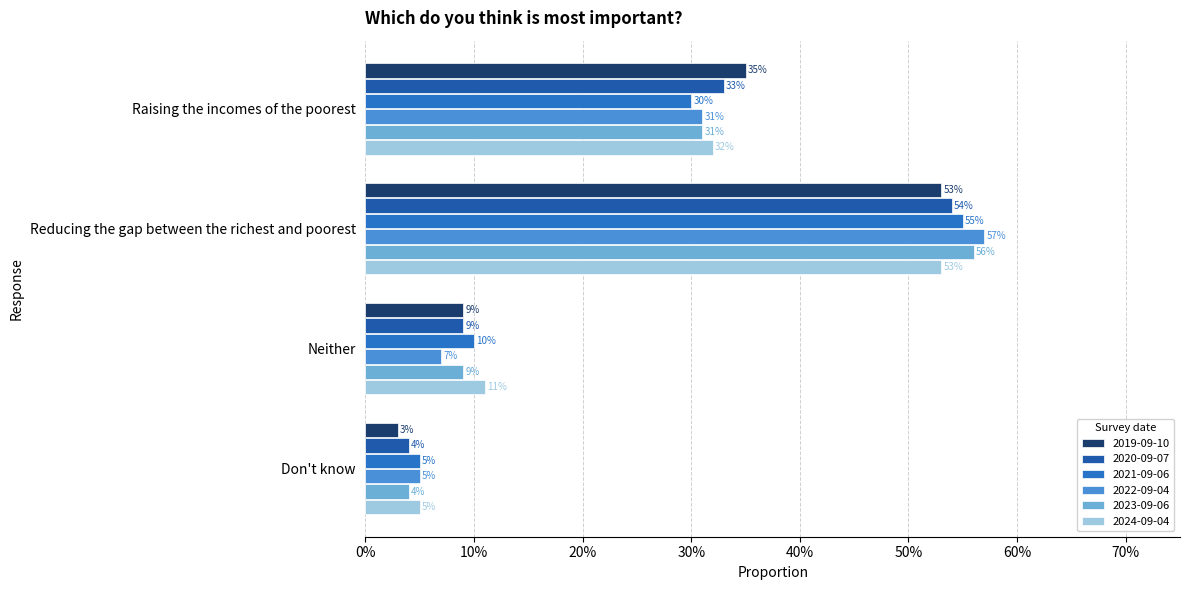

Which series has the largest total across all categories?

2024-09-04